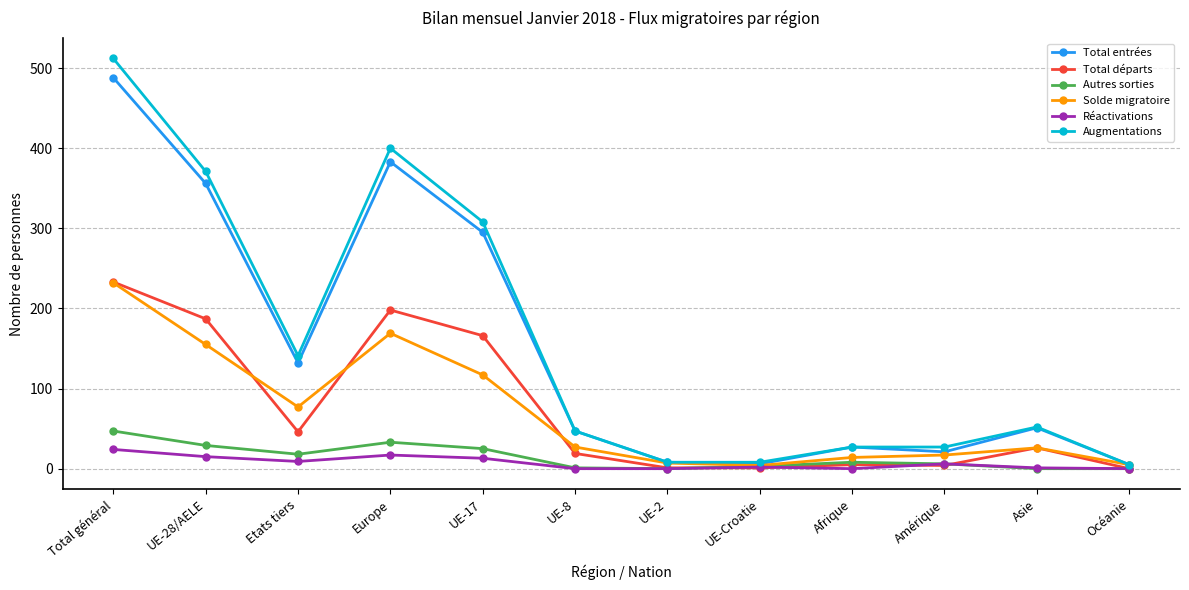

Where is the first local minimum for Autres sorties?

Etats tiers